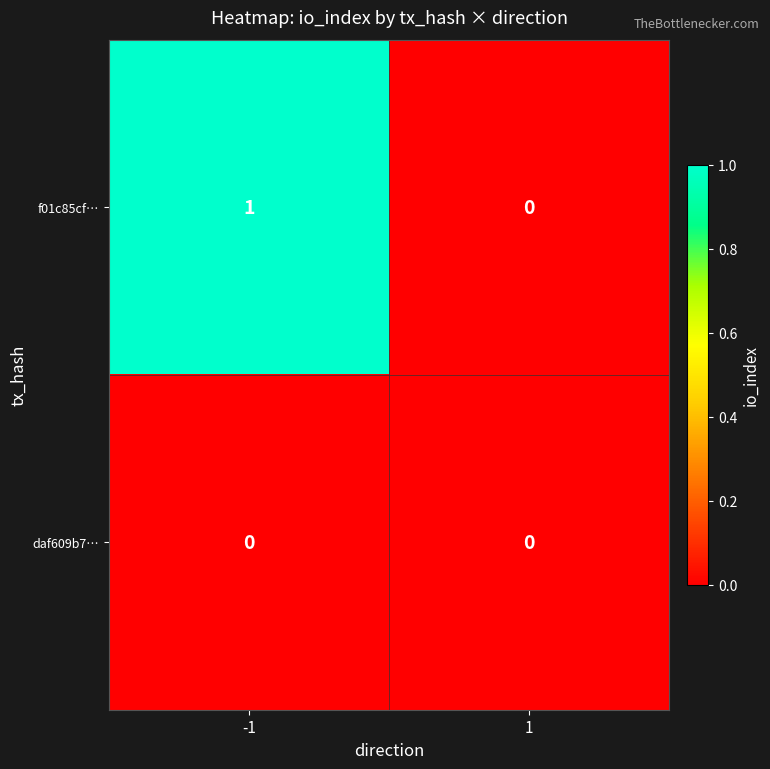

Rank the series by their average value, from lowest to highest.

daf609b7…, f01c85cf…